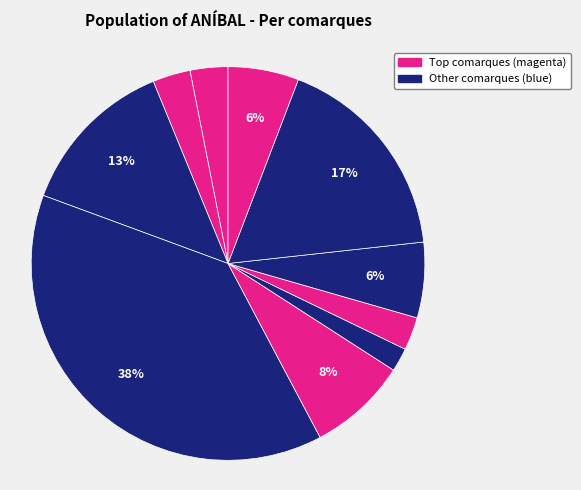

How many slices are in this pie chart?

10